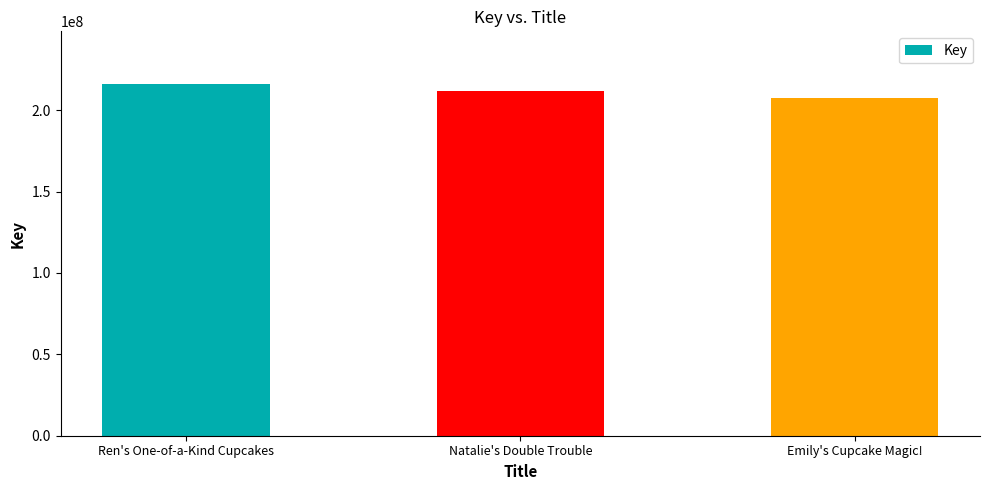

Does the chart contain any negative values?

No